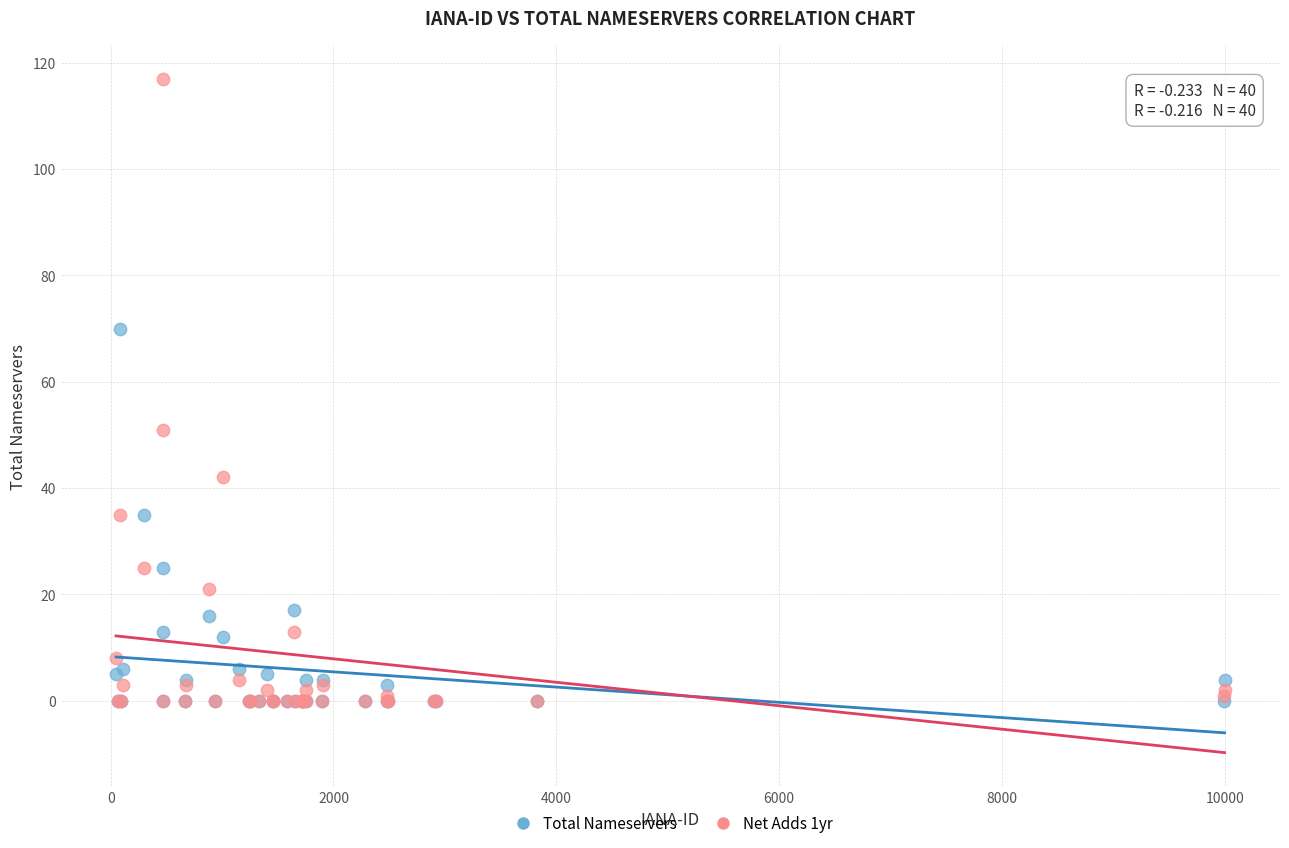

Across all series, what Y value is closest to 58?

51